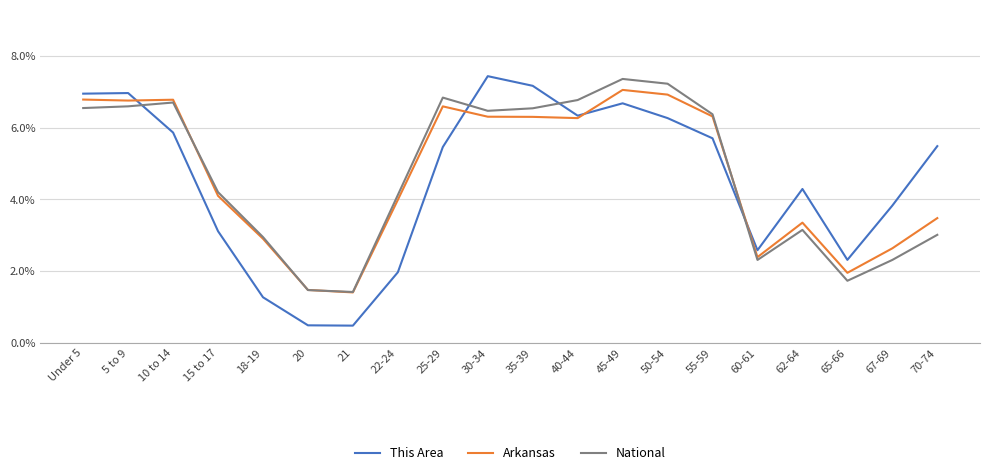

Reading left to right, extract all data points from this chart.

This Area: Under 5=0.1	5 to 9=0.1	10 to 14=0.1	15 to 17=0.0	18-19=0.0	20=0.0	21=0.0	22-24=0.0	25-29=0.1	30-34=0.1	35-39=0.1	40-44=0.1	45-49=0.1	50-54=0.1	55-59=0.1	60-61=0.0	62-64=0.0	65-66=0.0	67-69=0.0	70-74=0.1
Arkansas: Under 5=0.1	5 to 9=0.1	10 to 14=0.1	15 to 17=0.0	18-19=0.0	20=0.0	21=0.0	22-24=0.0	25-29=0.1	30-34=0.1	35-39=0.1	40-44=0.1	45-49=0.1	50-54=0.1	55-59=0.1	60-61=0.0	62-64=0.0	65-66=0.0	67-69=0.0	70-74=0.0
National: Under 5=0.1	5 to 9=0.1	10 to 14=0.1	15 to 17=0.0	18-19=0.0	20=0.0	21=0.0	22-24=0.0	25-29=0.1	30-34=0.1	35-39=0.1	40-44=0.1	45-49=0.1	50-54=0.1	55-59=0.1	60-61=0.0	62-64=0.0	65-66=0.0	67-69=0.0	70-74=0.0